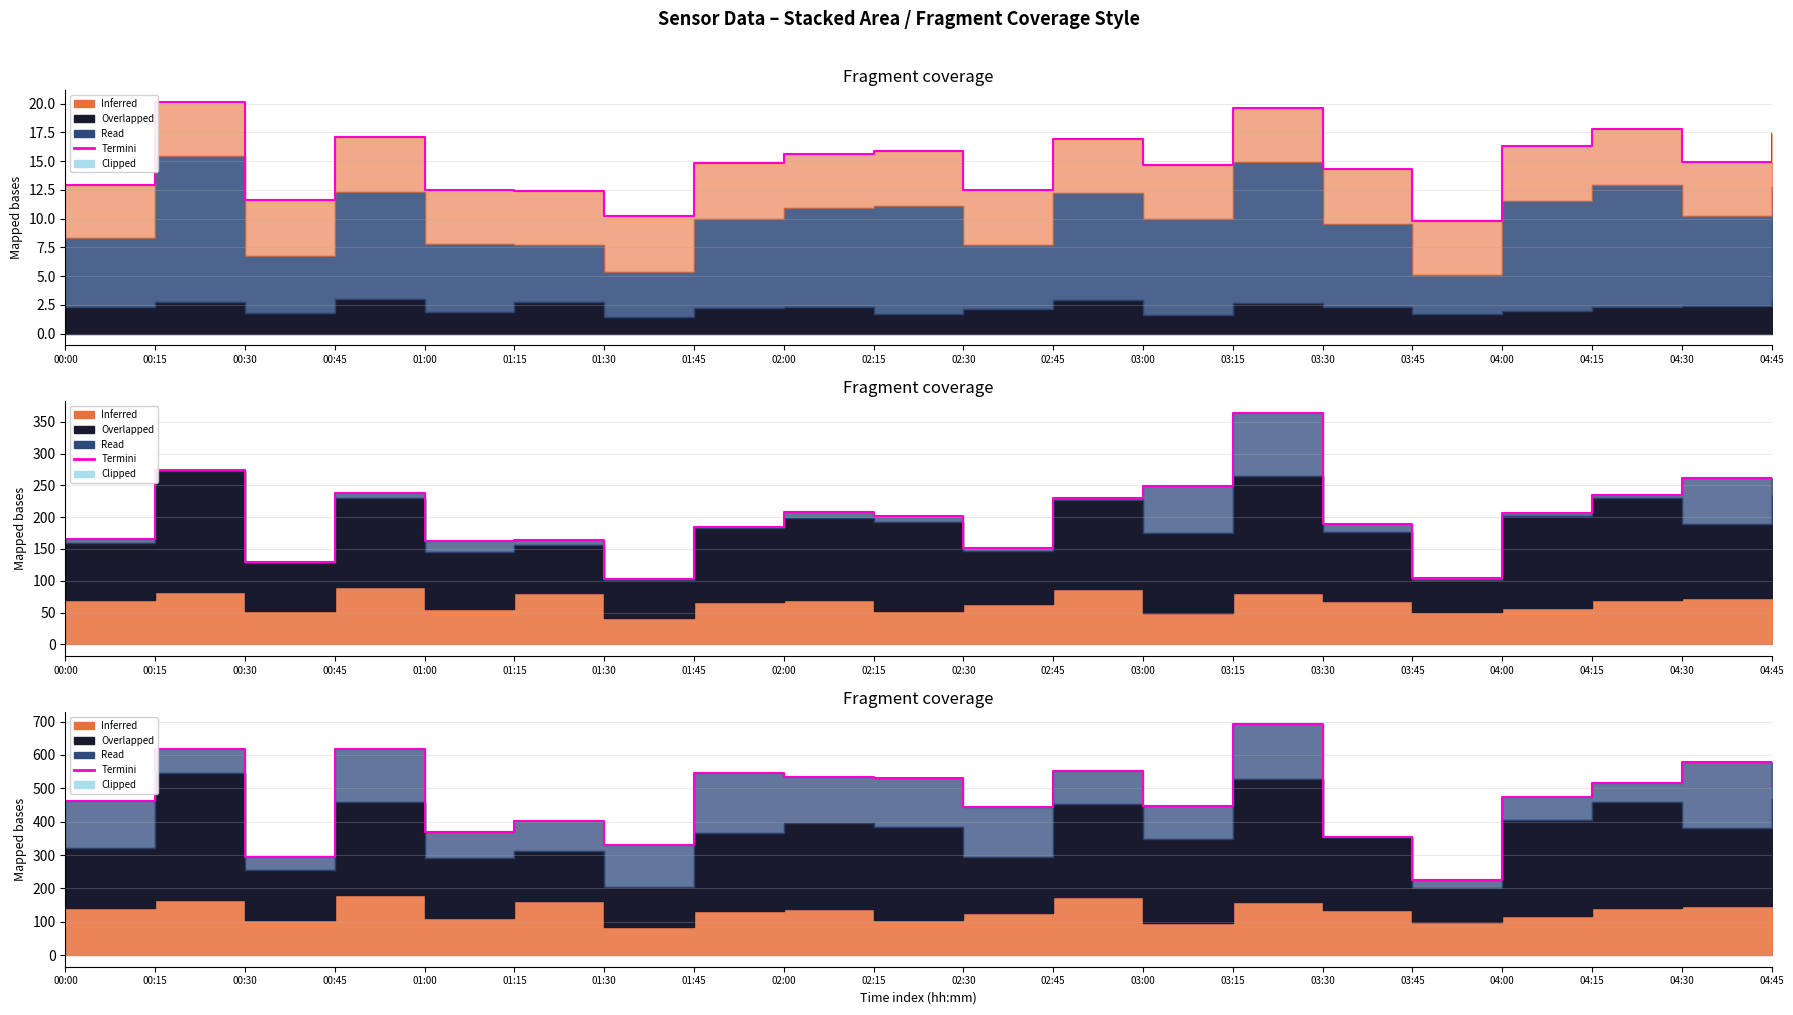

At which category does the chart reach its minimum across all series?

03:45